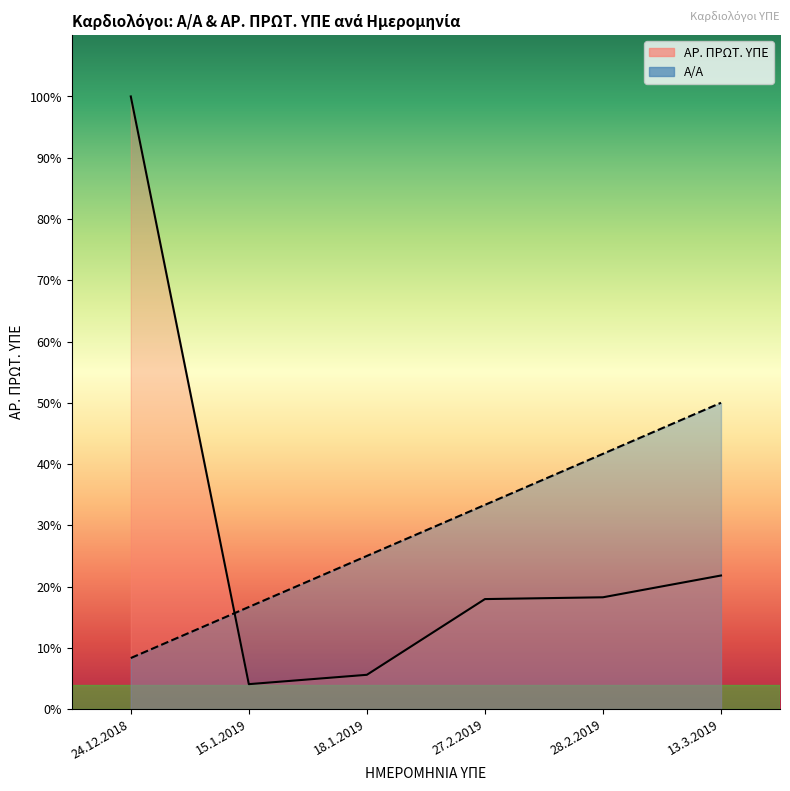

How many data points in ΑΡ. ΠΡΩΤ. ΥΠΕ are above 9526?

2